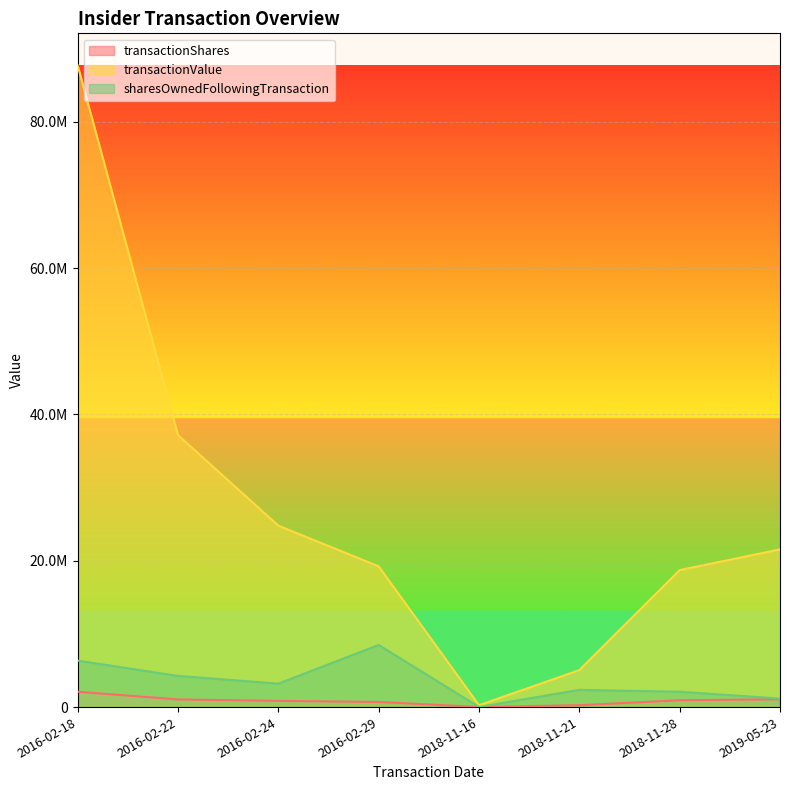

What position from the right is 2016-02-22?

7